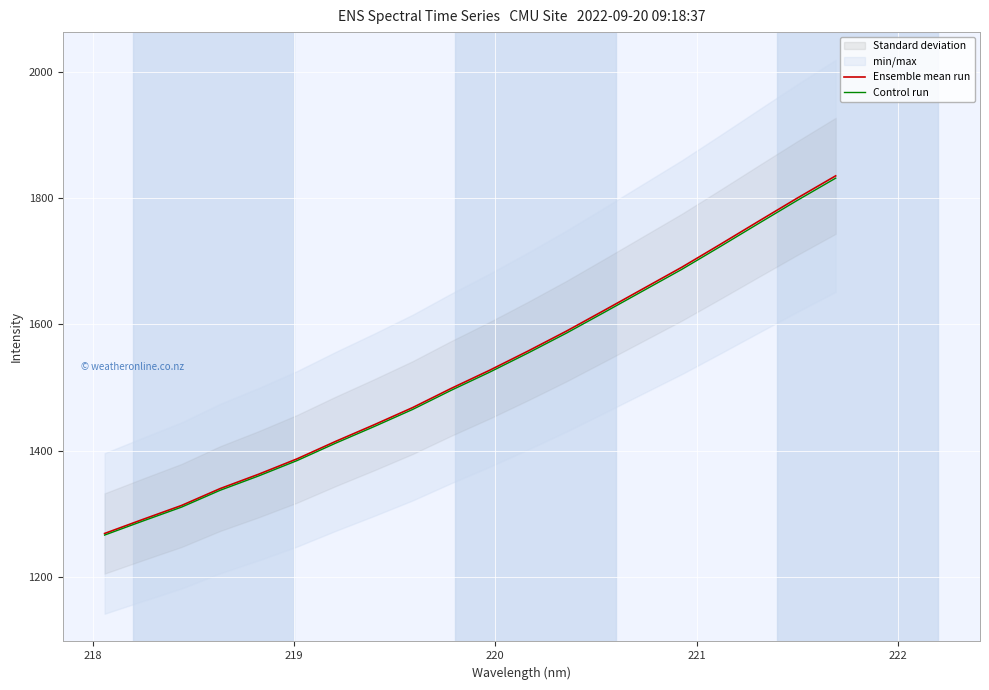

What is the lowest value of the Control run series?

1266.9